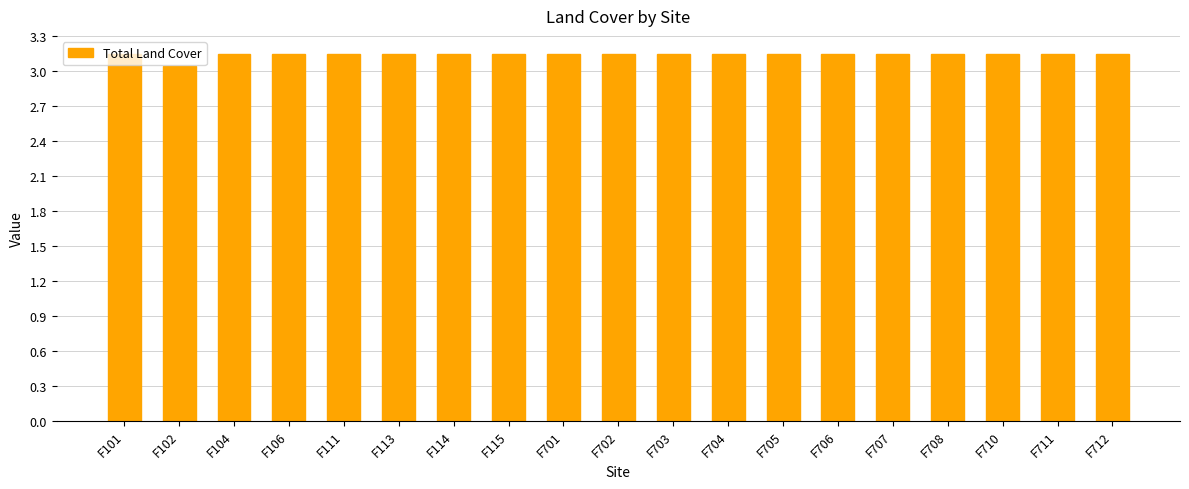

Approximately how many times larger is the value at F113 compared to F712?

1.0